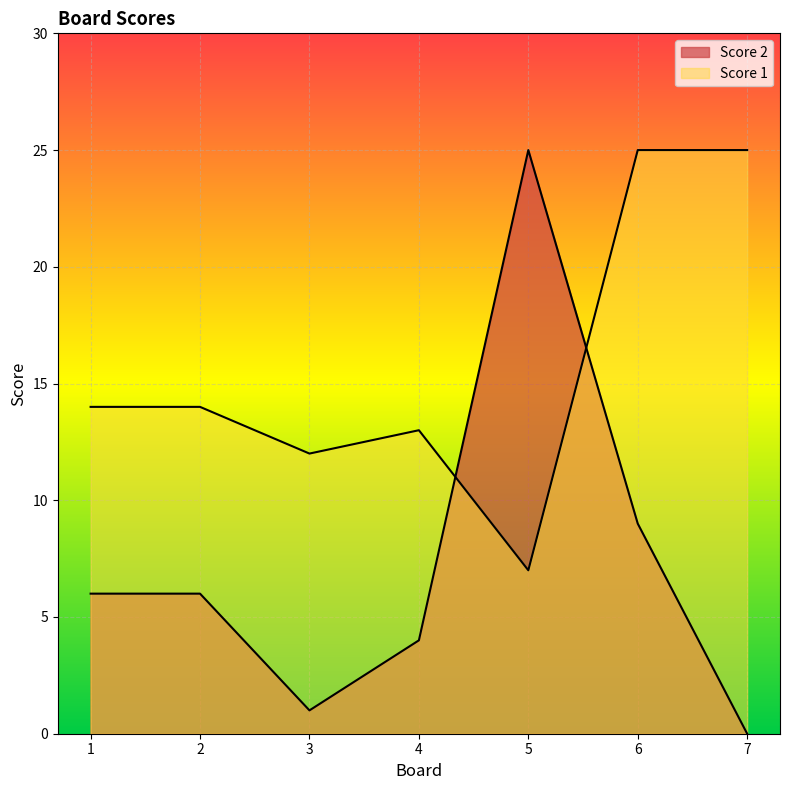

After their last crossing, which series has the higher values: Score 2 or Score 1?

Score 1